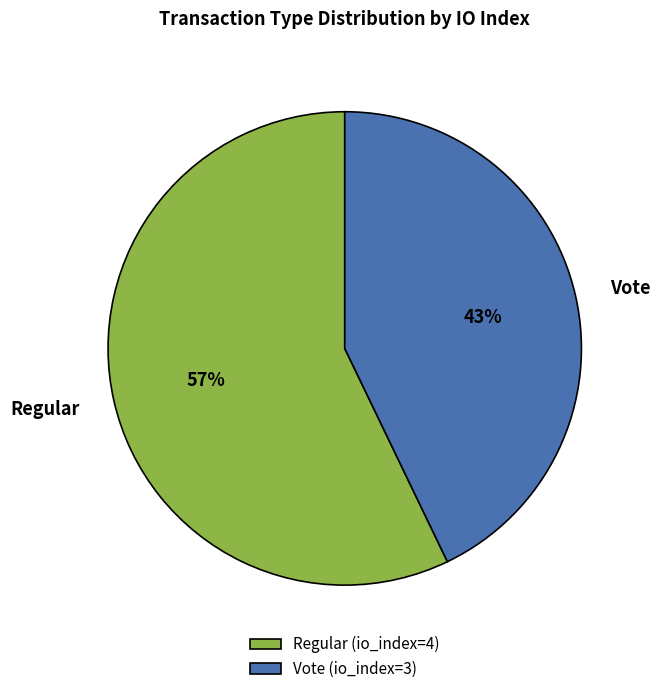

Which has a higher value, Vote (io_index=3) or Regular (io_index=4)?

Regular (io_index=4)